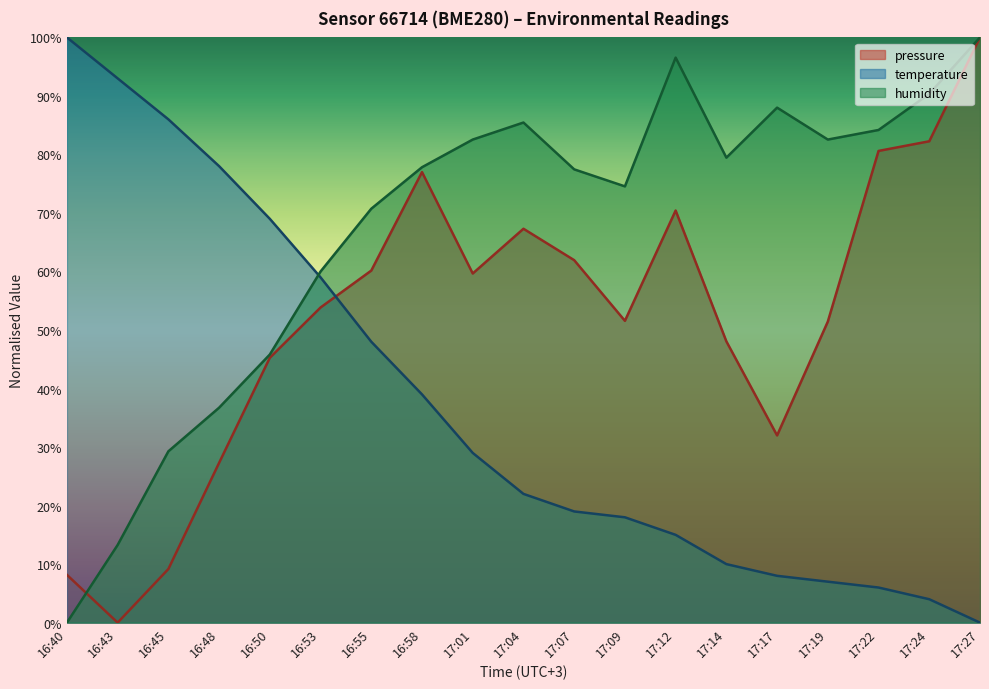

Between 16:50 and 17:17, which series saw the biggest shift?

temperature